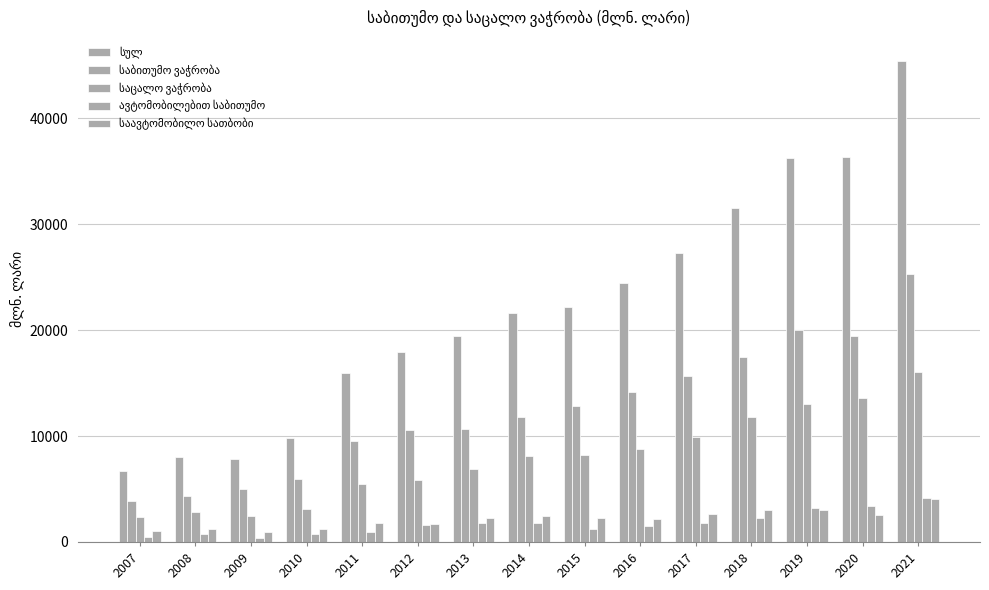

Is it true that საცალო ვაჭრობა equals 1689.0 at 2009?

False